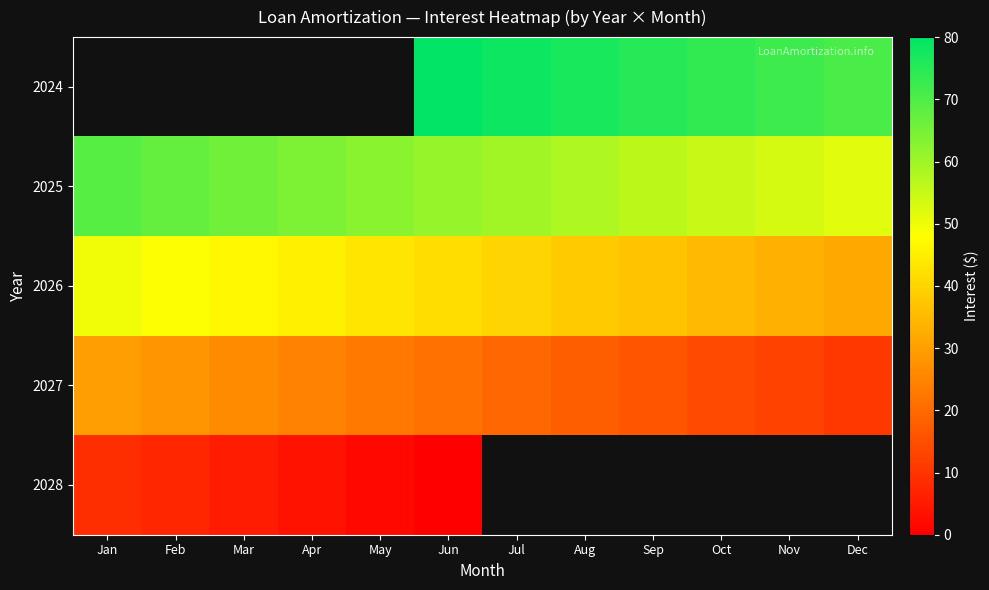

At Jan, list the series in order from largest to smallest.

2024, 2025, 2026, 2027, 2028